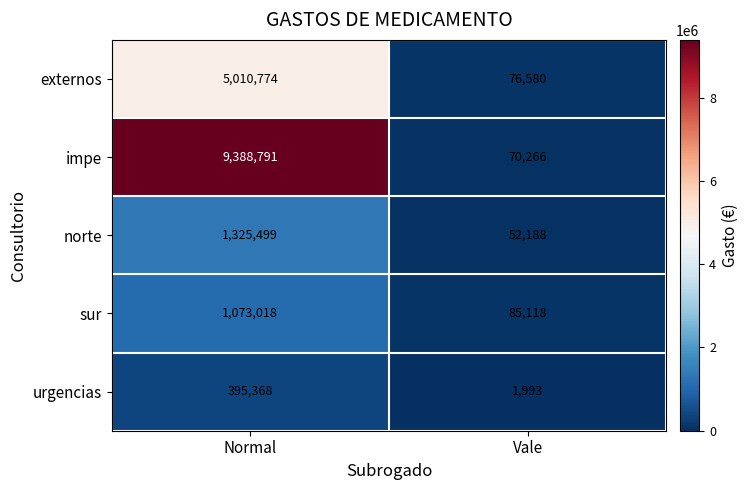

What is the difference between the norte values at Normal and Vale?

1273311